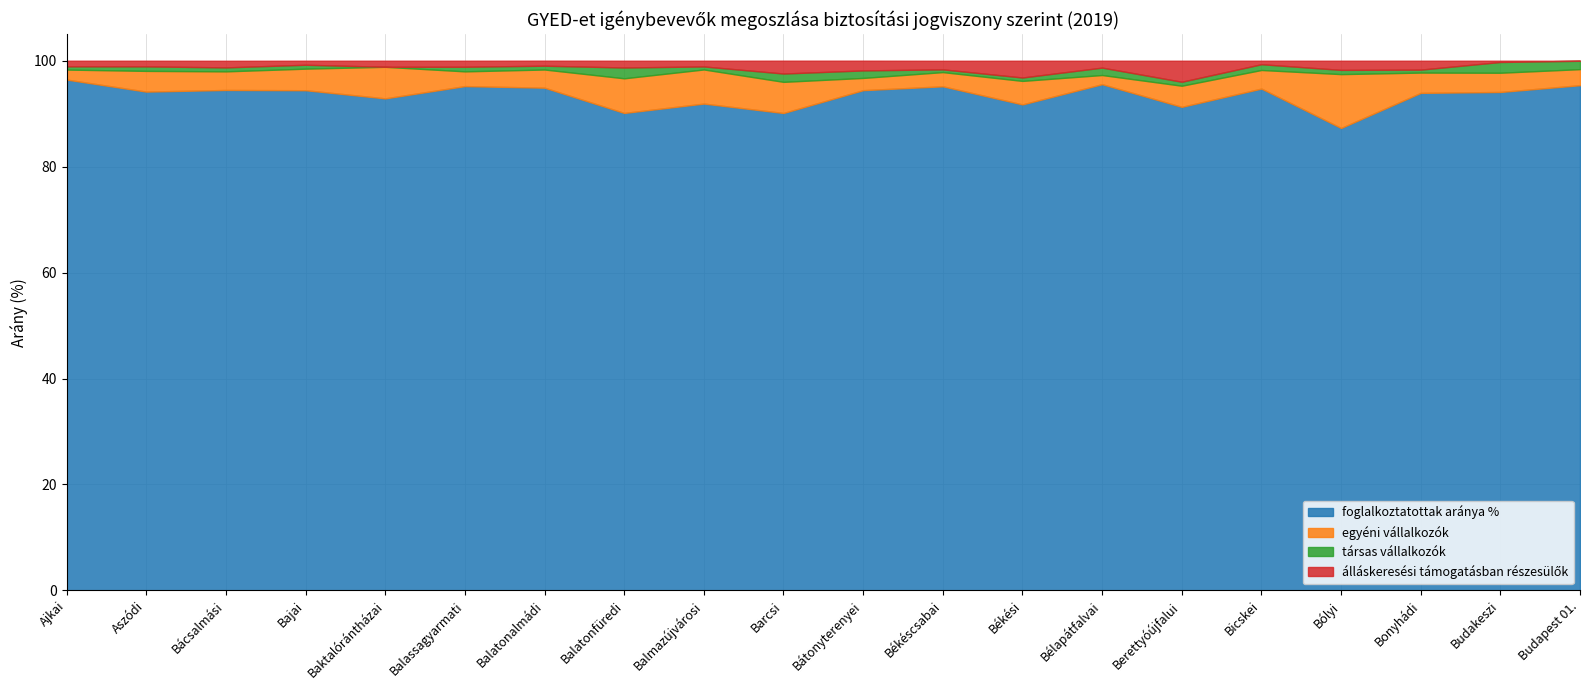

True or false: társas vállalkozók and foglalkoztatottak aránya % intersect in this chart.

False